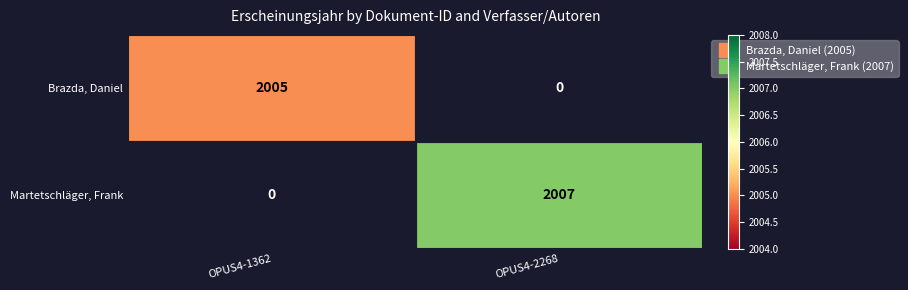

Which has a higher value, OPUS4-1362 or OPUS4-2268?

OPUS4-2268